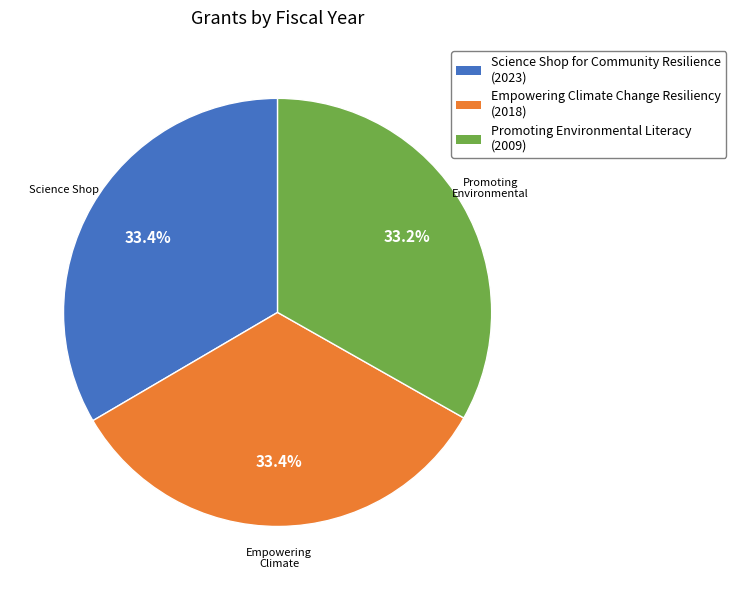

What portion of the pie excludes Promoting Environmental Literacy?

66.8%